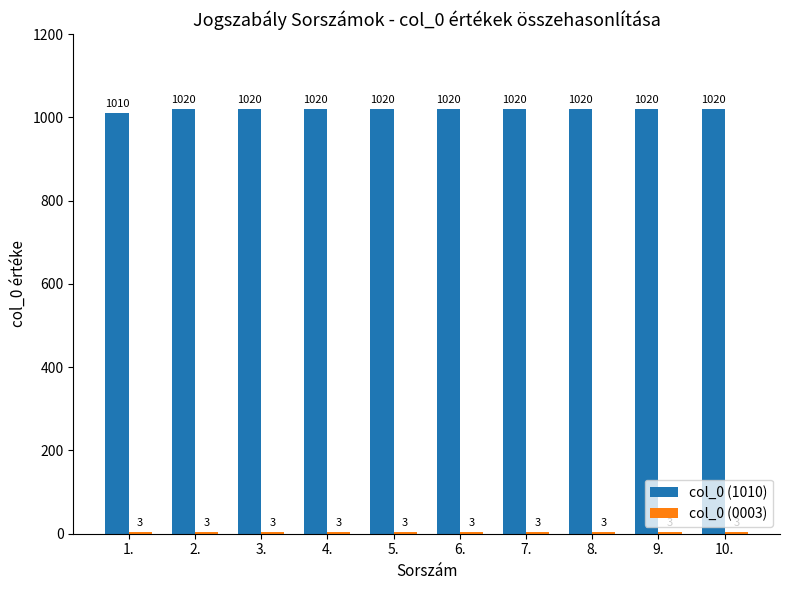

Which series has the largest total across all categories?

col_0 (1010)